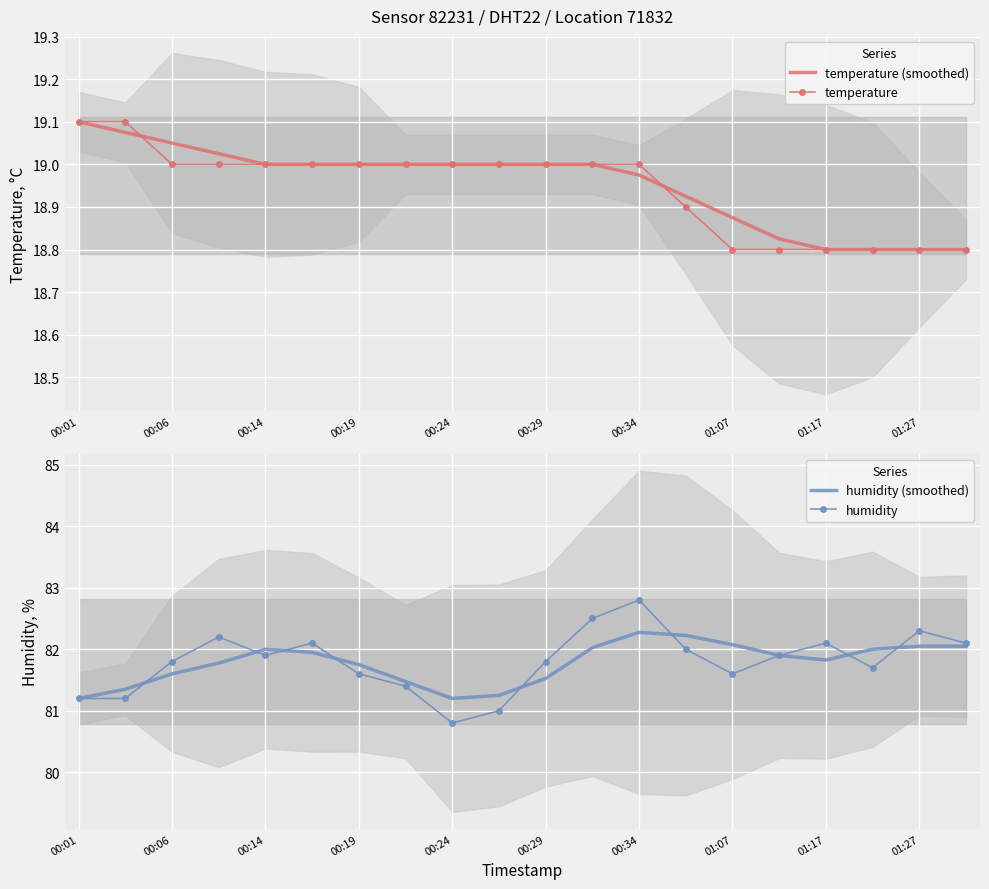

The value of temperature at 00:14 is 19.0. True or false?

True